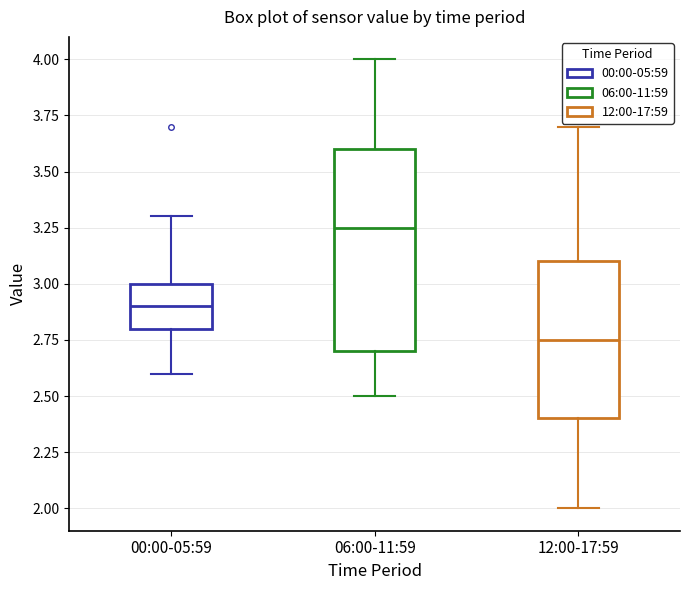

Which box is the tallest, from its lower edge to its upper edge?

06:00-11:59